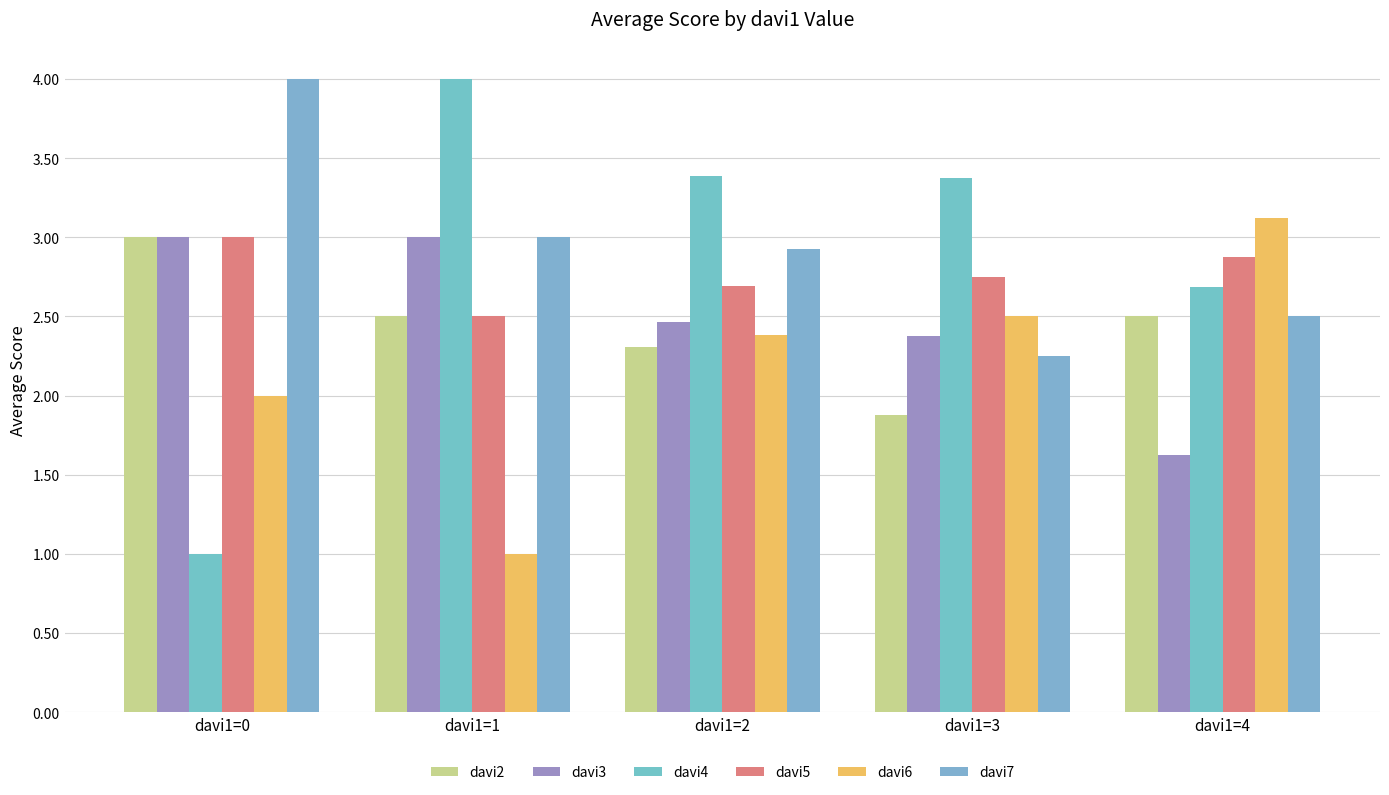

How many bars are there in each group?

6